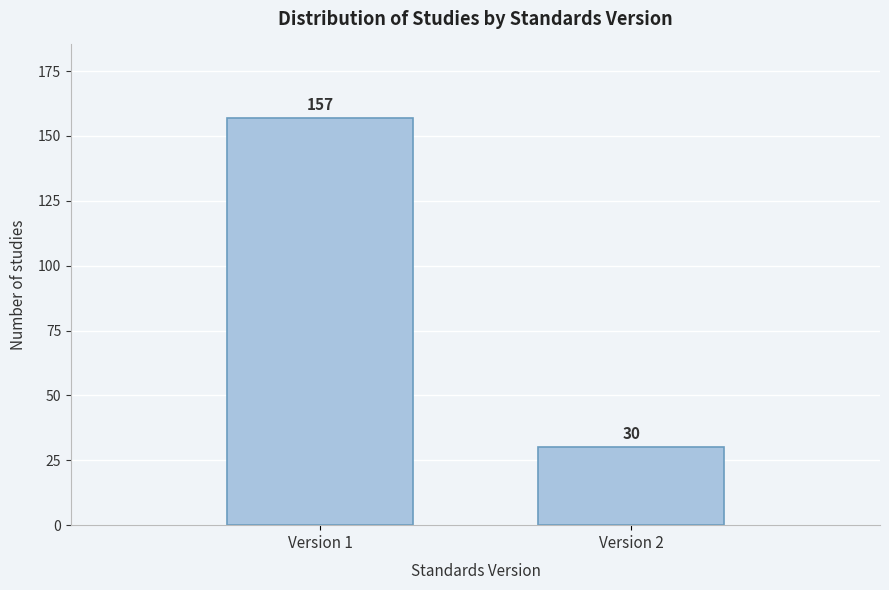

Reading left to right, list all the values displayed in this chart.

Version 1=157	Version 2=30